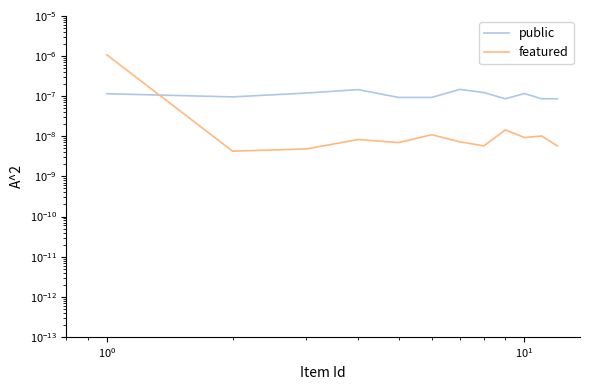

True or false: featured has more than 1 points higher than both neighbors.

True